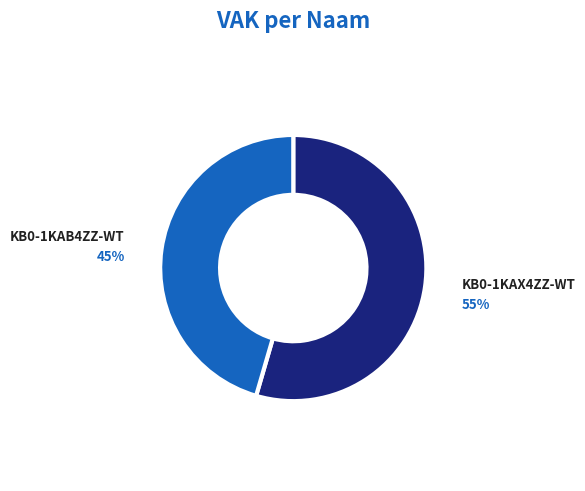

How many segments does this pie chart have?

2